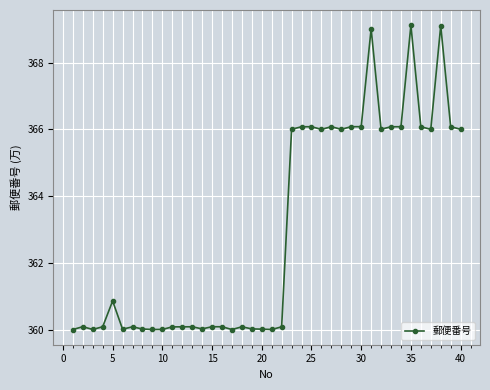

What is the difference between the maximum and minimum values?

9.1